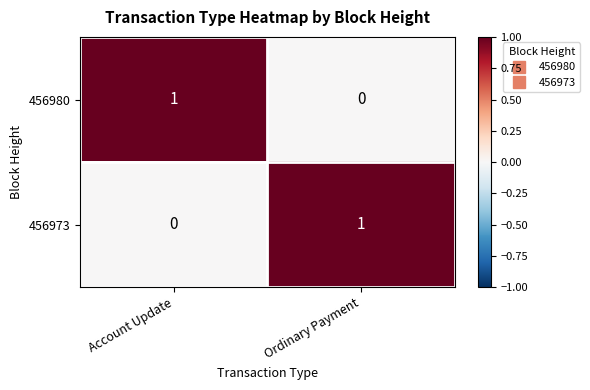

The value of 456980 at Ordinary Payment is 0. True or false?

True